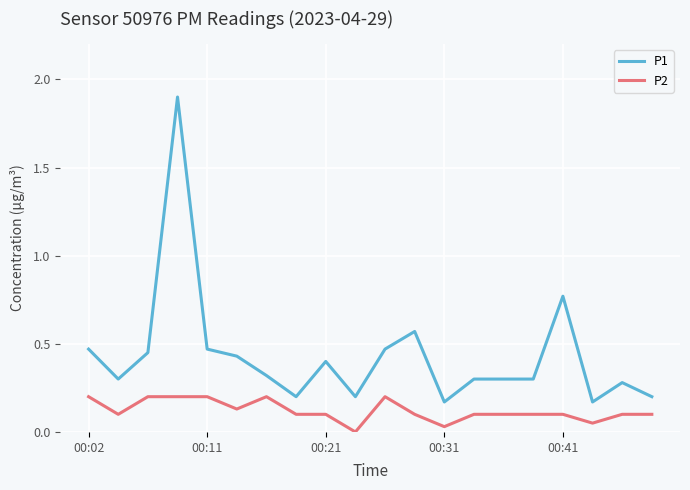

Rank the series by their maximum value, from highest to lowest.

P1, P2